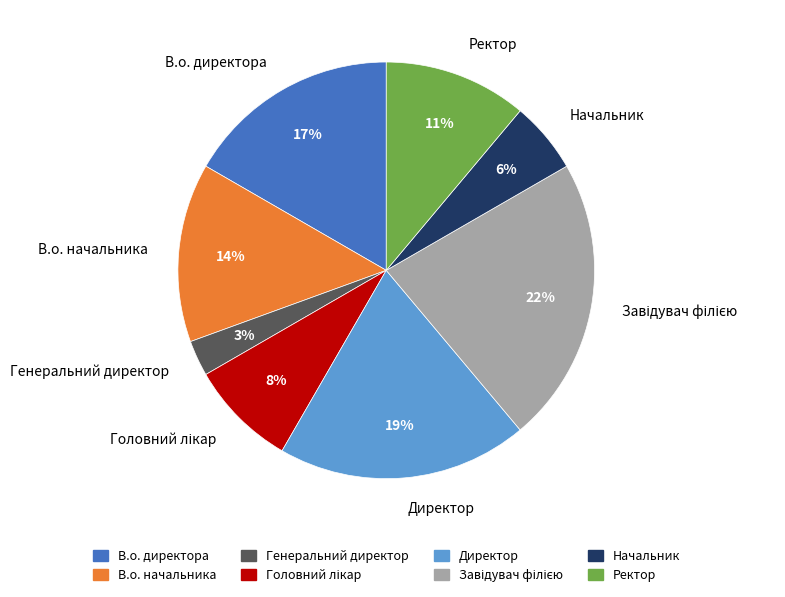

To the nearest percent, what is the average slice percentage?

12%